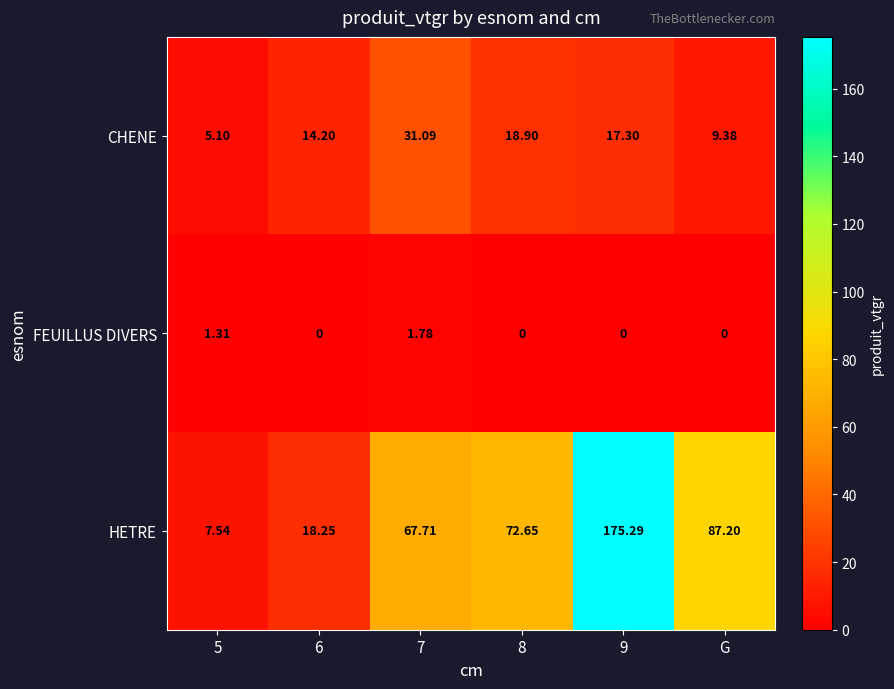

Rank the series by their average value, from highest to lowest.

HETRE, CHENE, FEUILLUS DIVERS